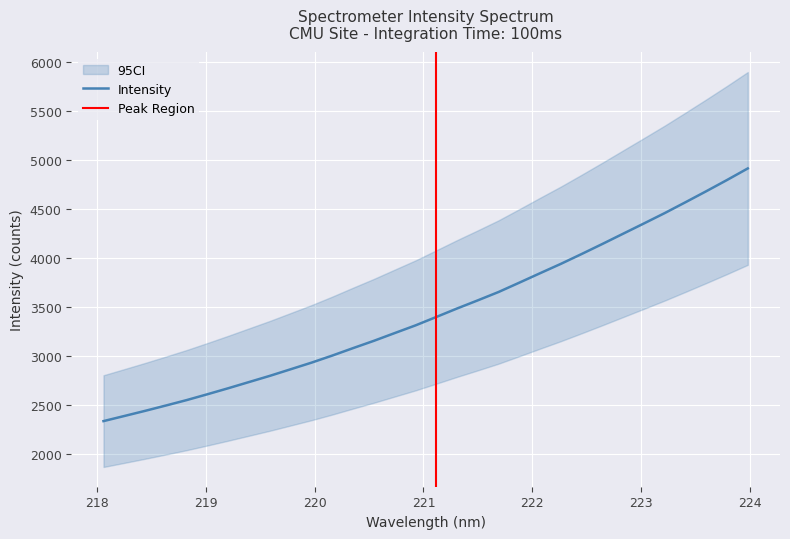

What is the highest value of the Intensity series?

4914.0